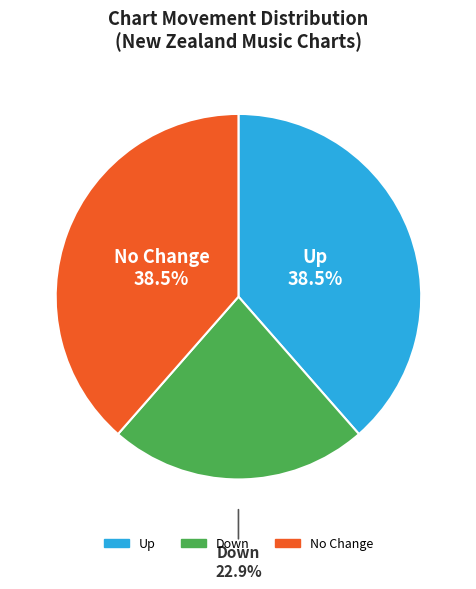

Count the number of slices in the pie.

3